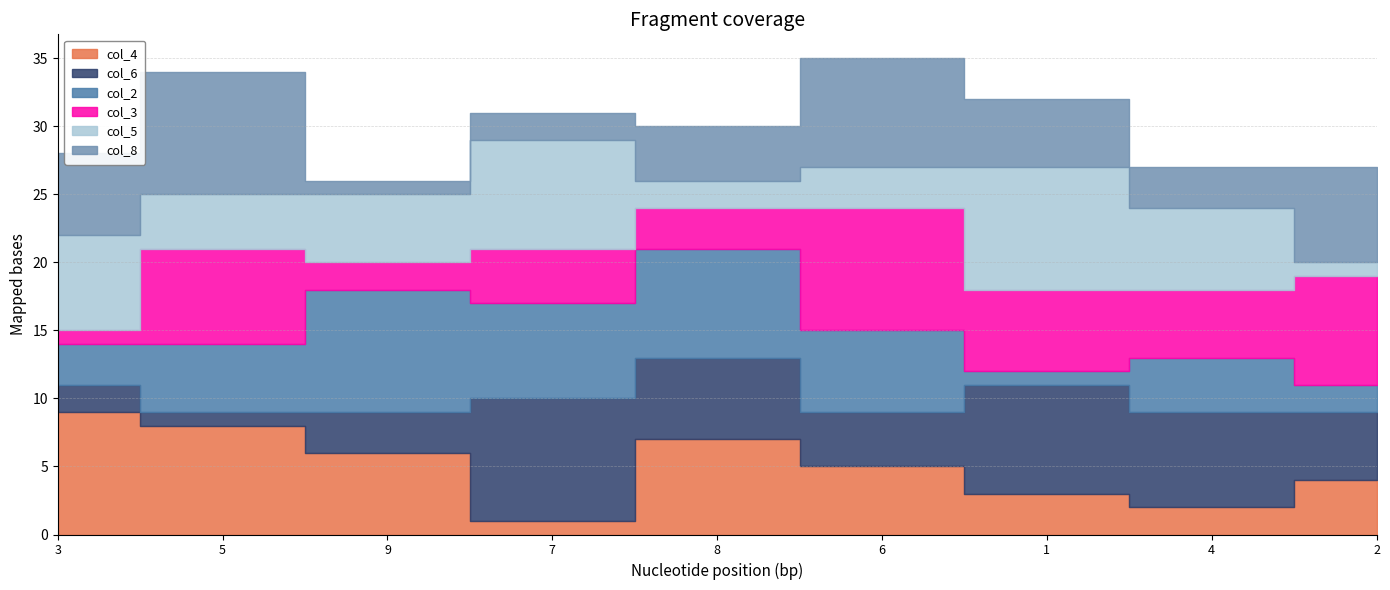

List the labels in order of col_2 value, largest first.

9, 8, 7, 6, 5, 4, 3, 2, 1